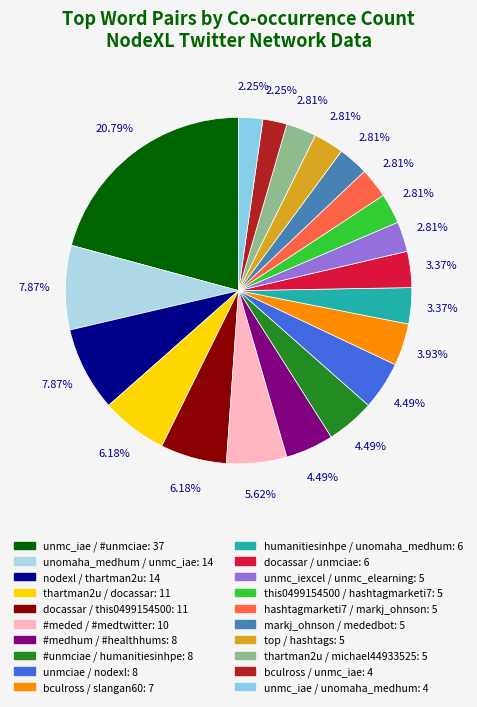

The bculross / slangan60 slice represents 17% of the pie. True or false?

False